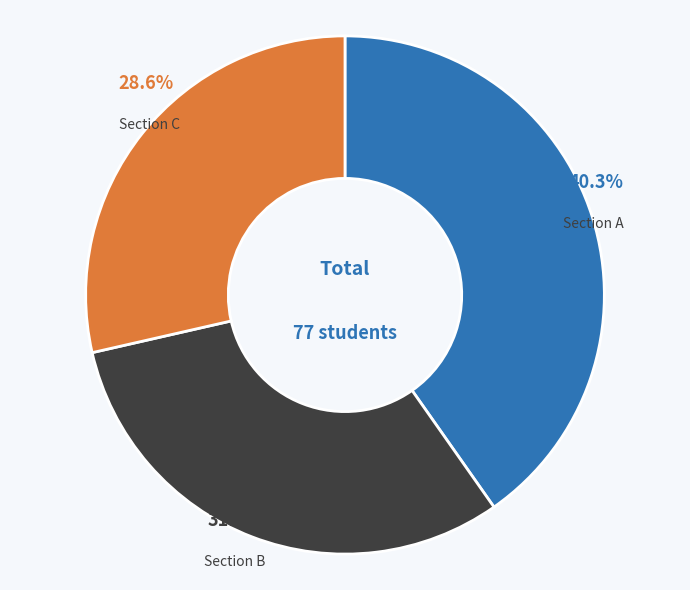

Is it true that Section A is 53% of the pie?

False